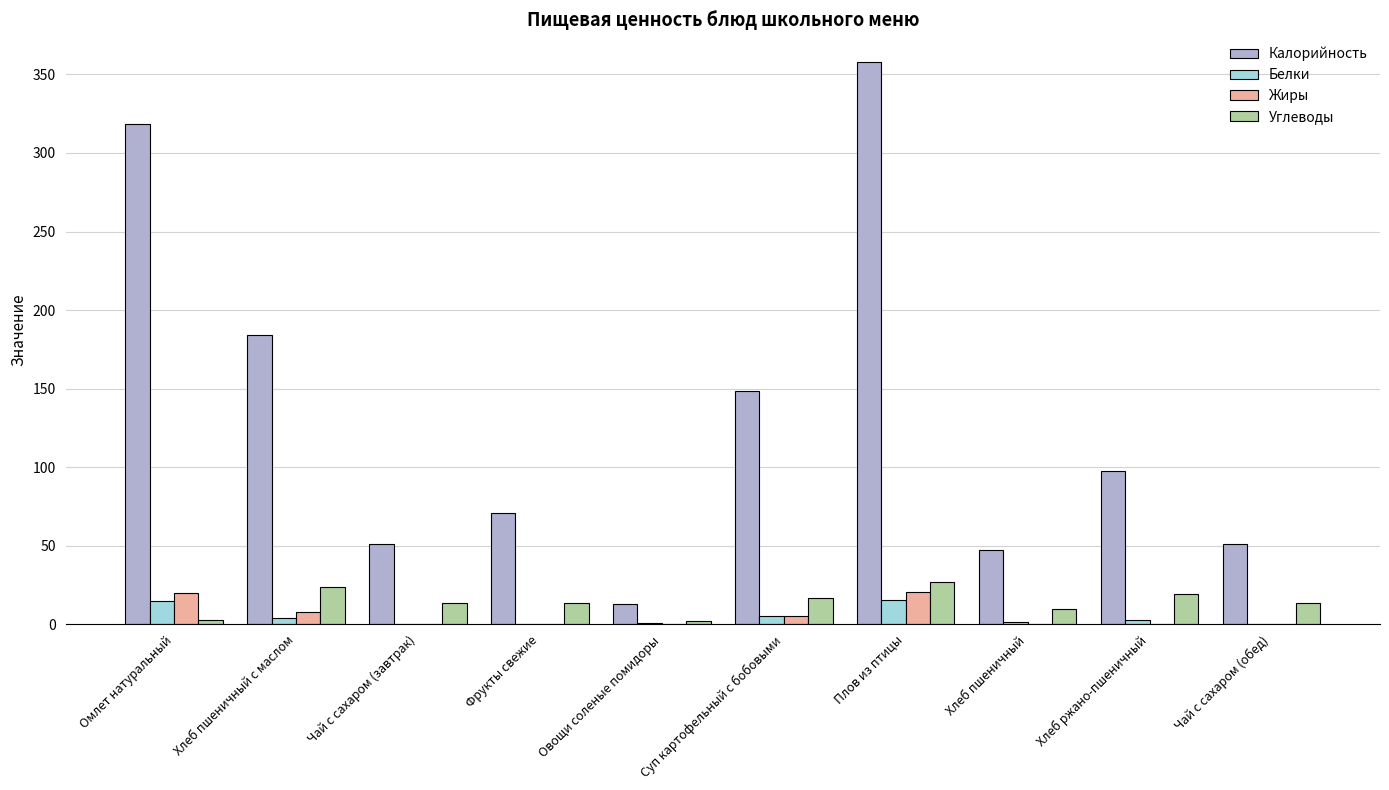

Between Хлеб пшеничный с маслом and Фрукты свежие, which series saw the biggest shift?

Калорийность